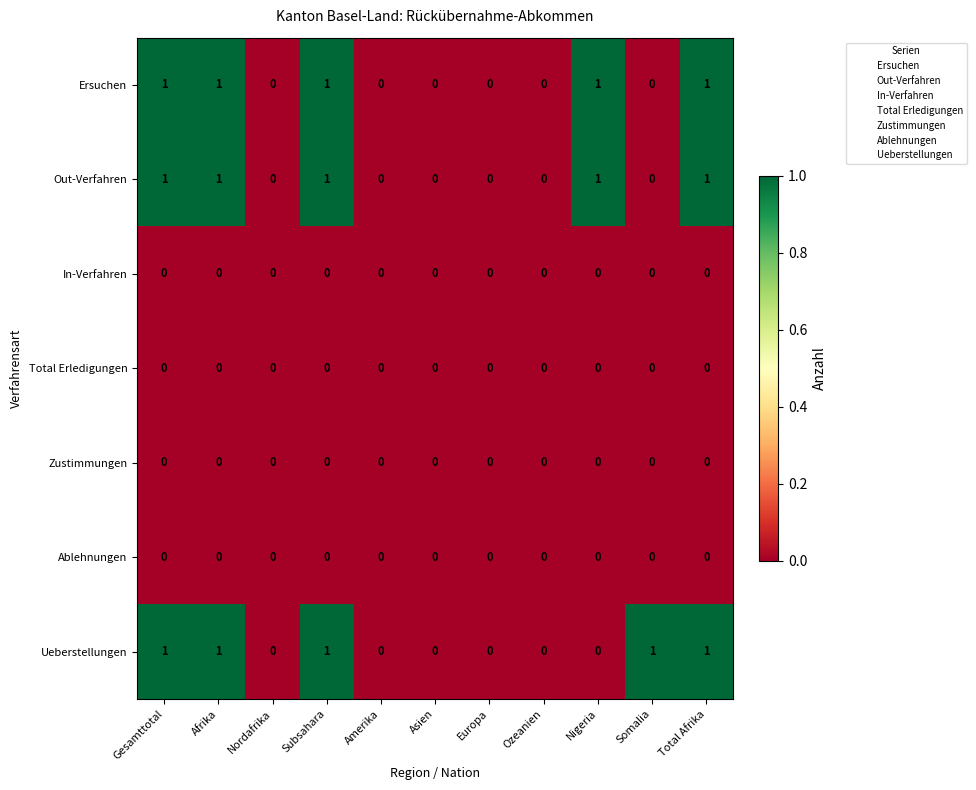

How many Out-Verfahren values are between 0 and 1?

11